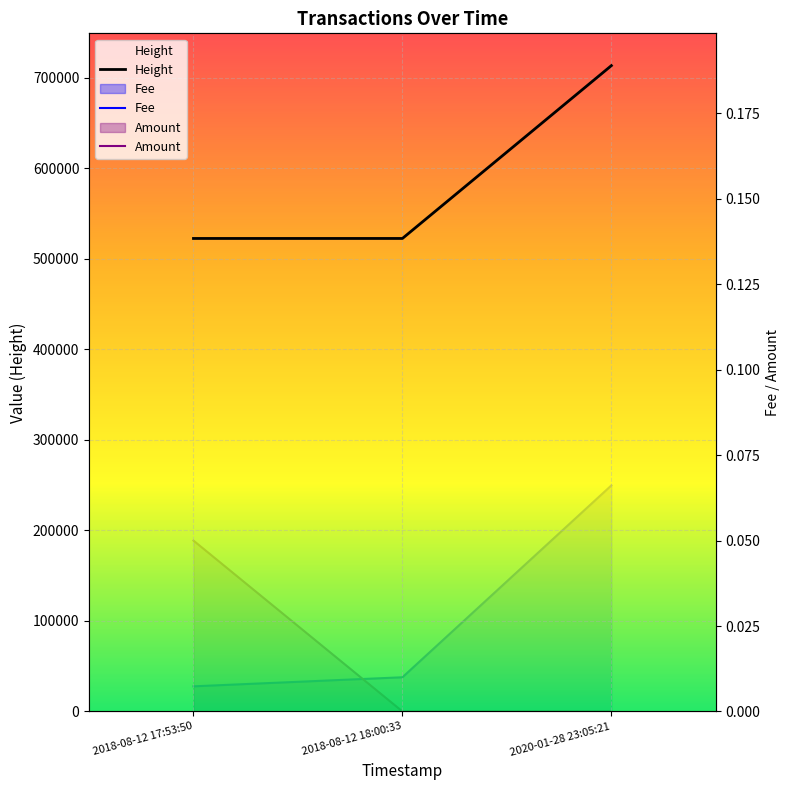

Is the value of Fee at 2018-08-12 17:53:50 greater than the value of Amount at 2018-08-12 18:00:33?

Yes